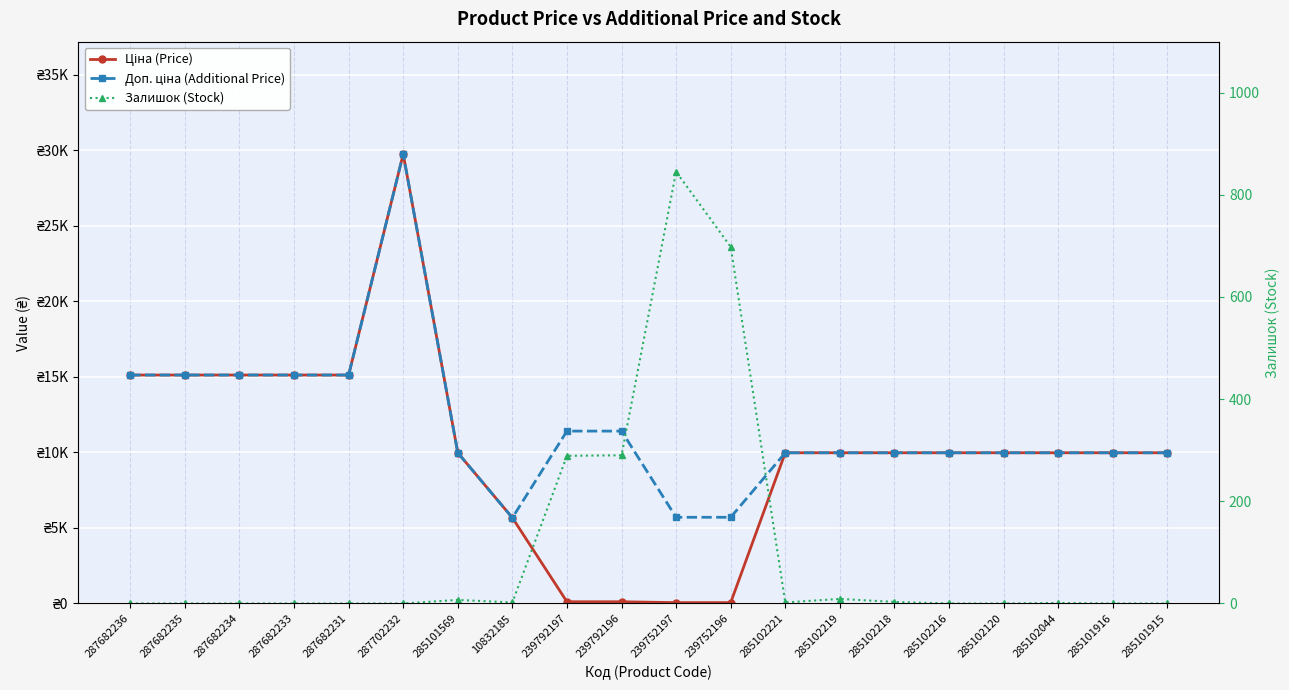

The value of Ціна (Price) at 239752196 is 78.5. True or false?

False